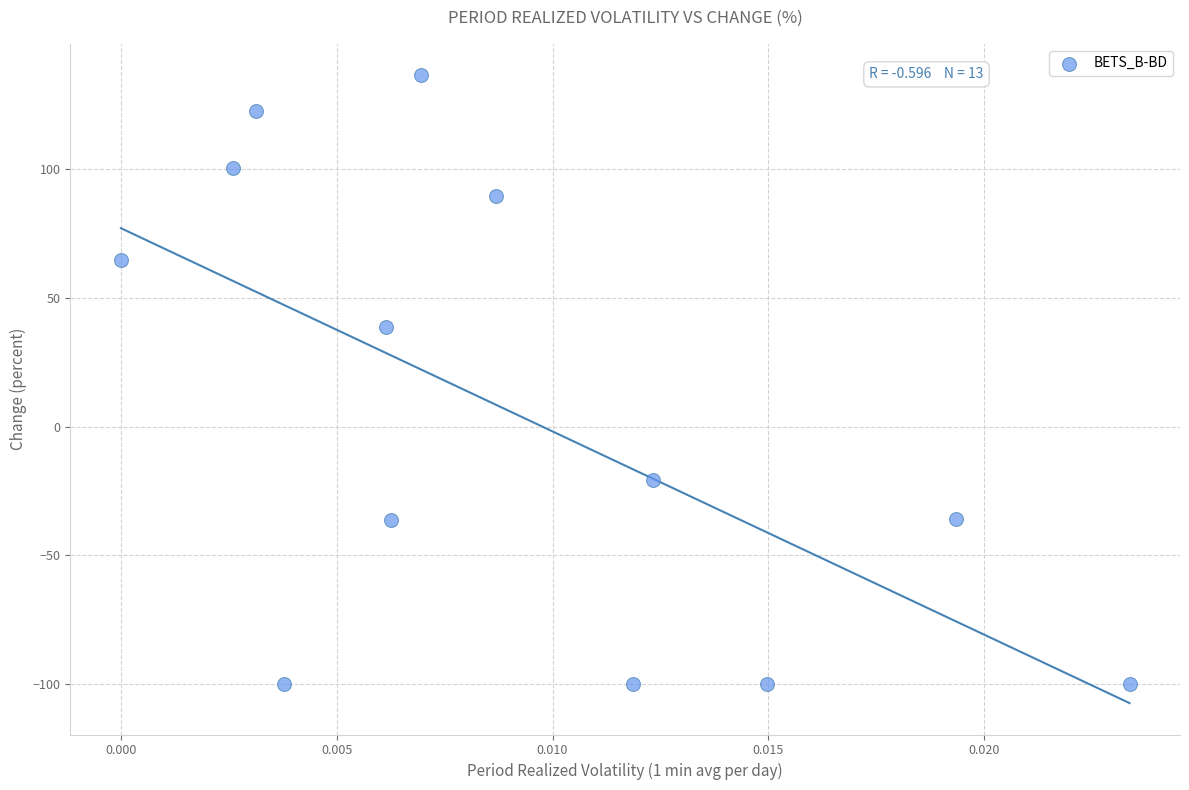

What is the range of Y values (max minus min)?

236.6